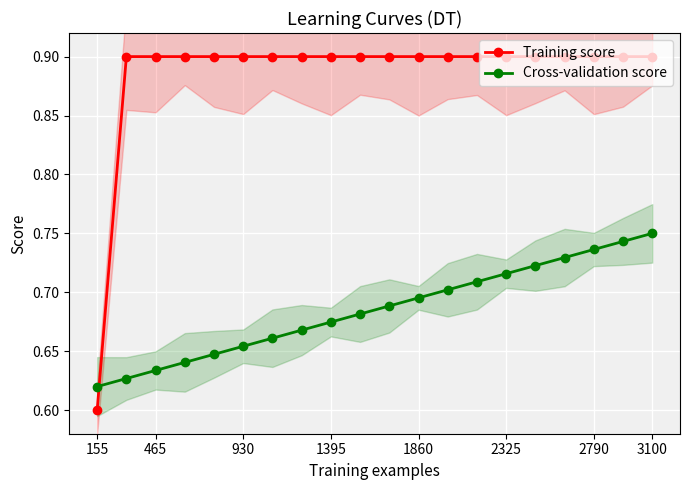

At which label does Cross-validation score reach its peak?

3100